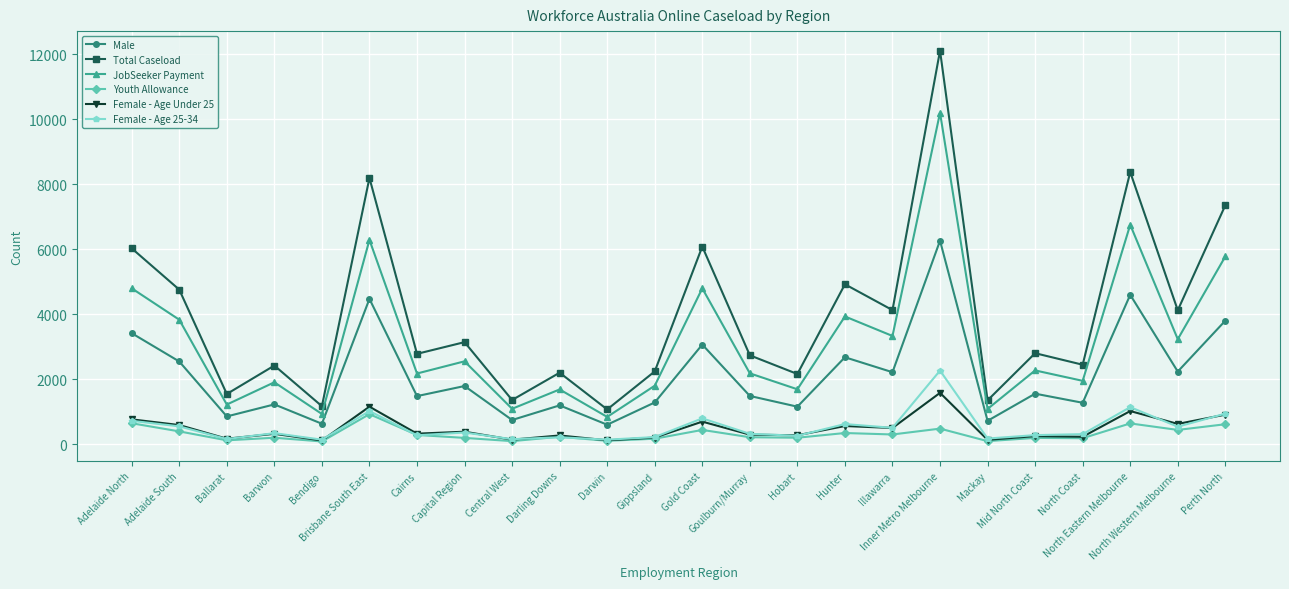

Does the chart display data point markers on the line(s)?

Yes